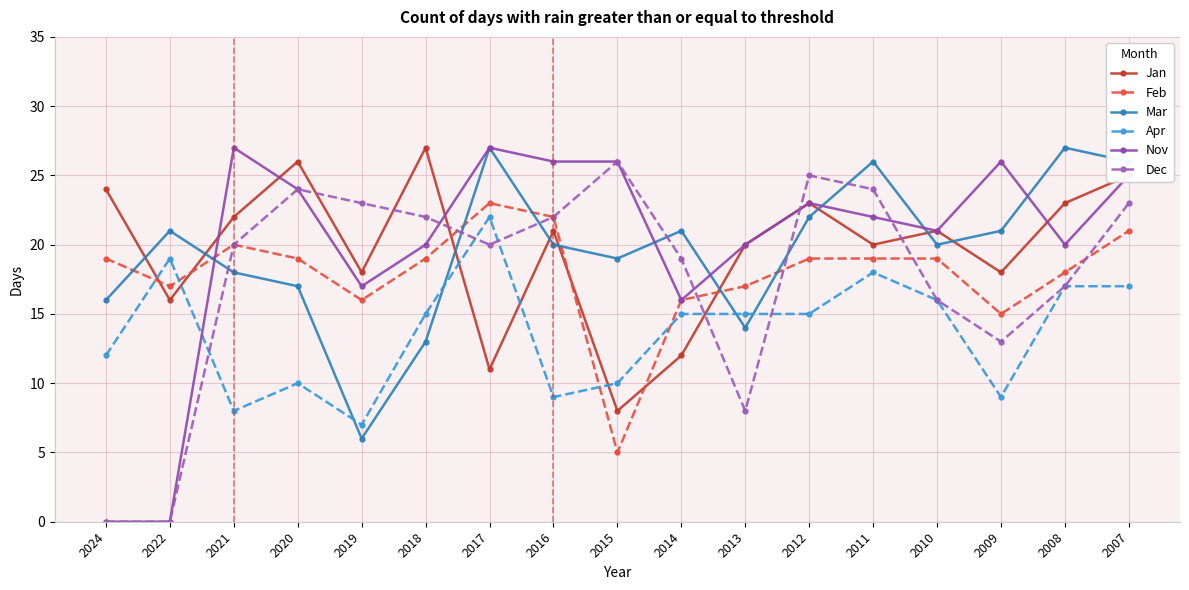

Reading left to right, transcribe all the data shown in this chart.

Jan: 24	16	22	26	18	27	11	21	8	12	20	23	20	21	18	23	25
Feb: 19	17	20	19	16	19	23	22	5	16	17	19	19	19	15	18	21
Mar: 16	21	18	17	6	13	27	20	19	21	14	22	26	20	21	27	26
Apr: 12	19	8	10	7	15	22	9	10	15	15	15	18	16	9	17	17
Nov: 0	0	27	24	17	20	27	26	26	16	20	23	22	21	26	20	25
Dec: 0	0	20	24	23	22	20	22	26	19	8	25	24	16	13	17	23